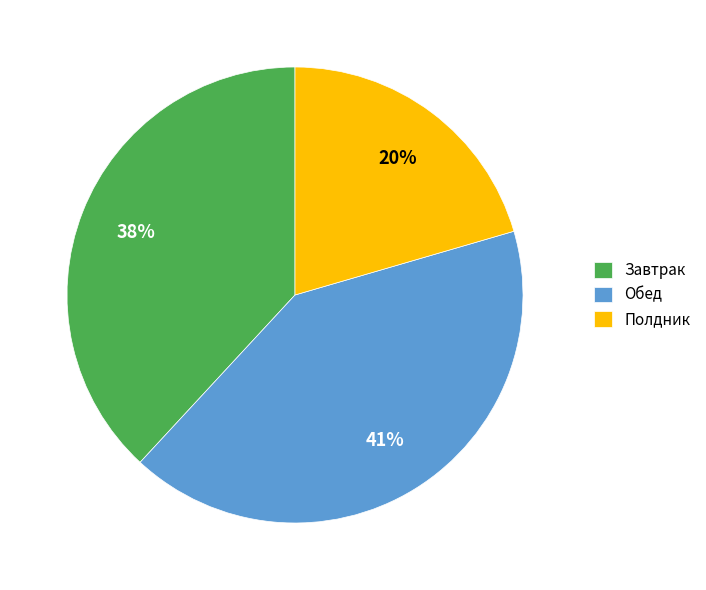

Does Полдник represent more than half of the total?

No